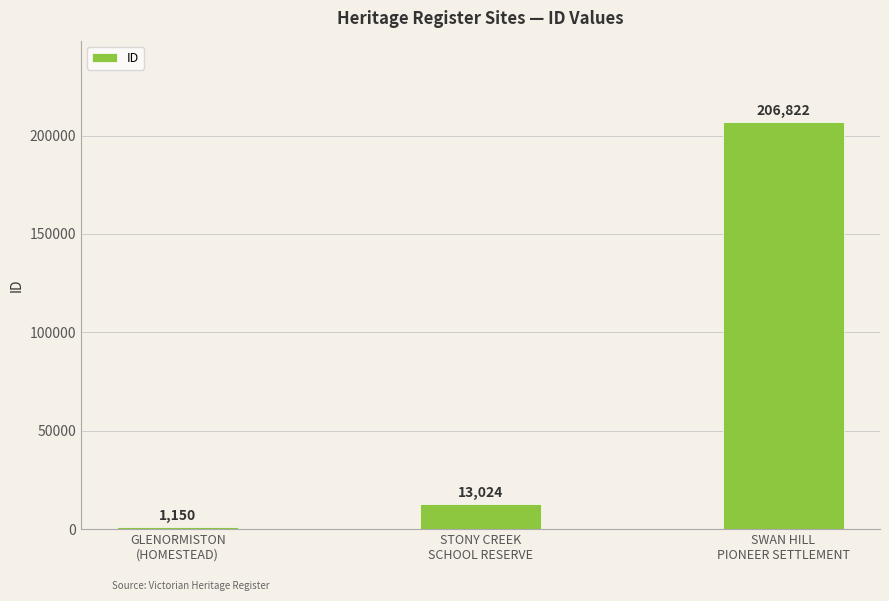

Which has a higher value, STONY CREEK
SCHOOL RESERVE or GLENORMISTON
(HOMESTEAD)?

STONY CREEK
SCHOOL RESERVE